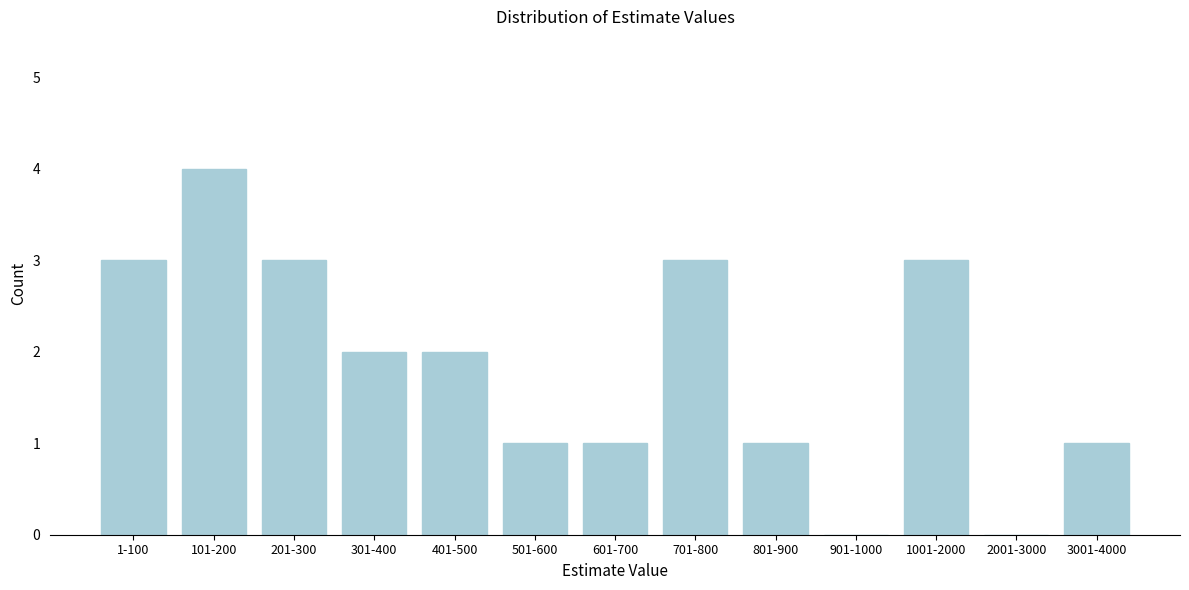

Reading left to right, extract all data points from this chart.

1-100=3	101-200=4	201-300=3	301-400=2	401-500=2	501-600=1	601-700=1	701-800=3	801-900=1	901-1000=0	1001-2000=3	2001-3000=0	3001-4000=1